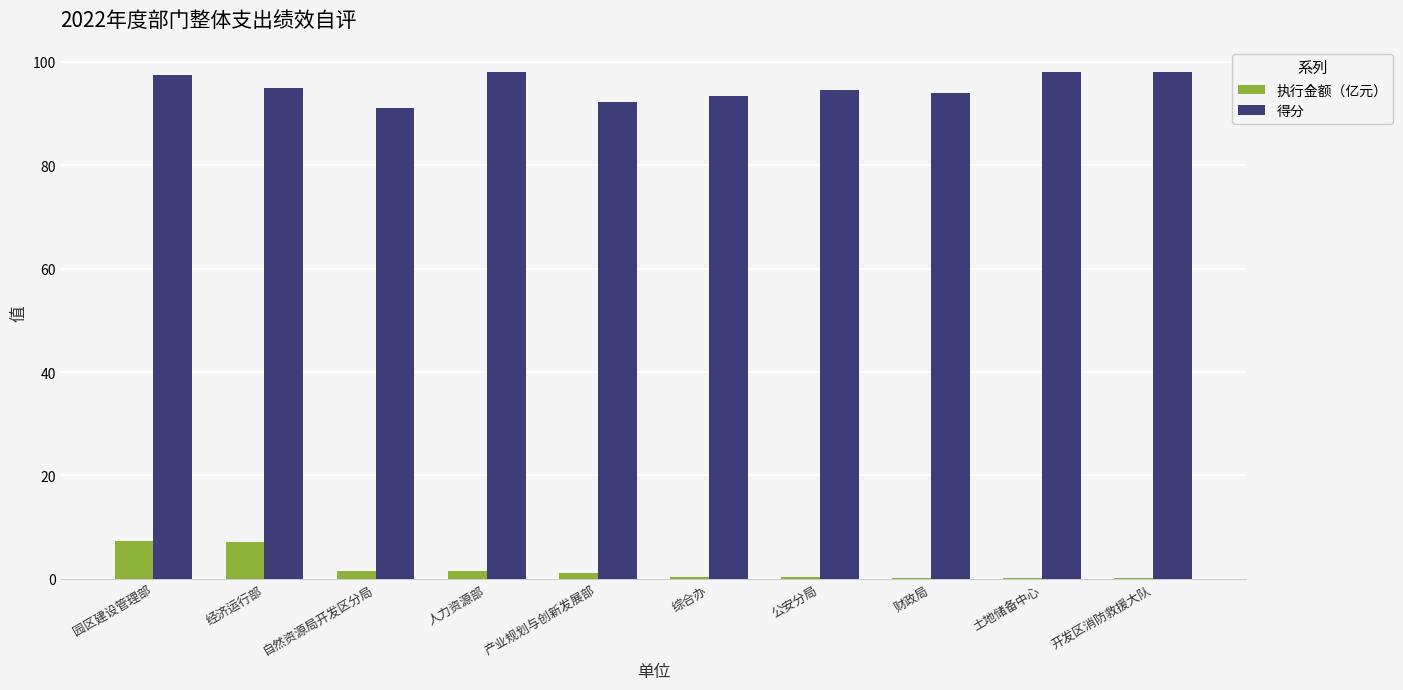

Does the chart contain stacked bars?

No